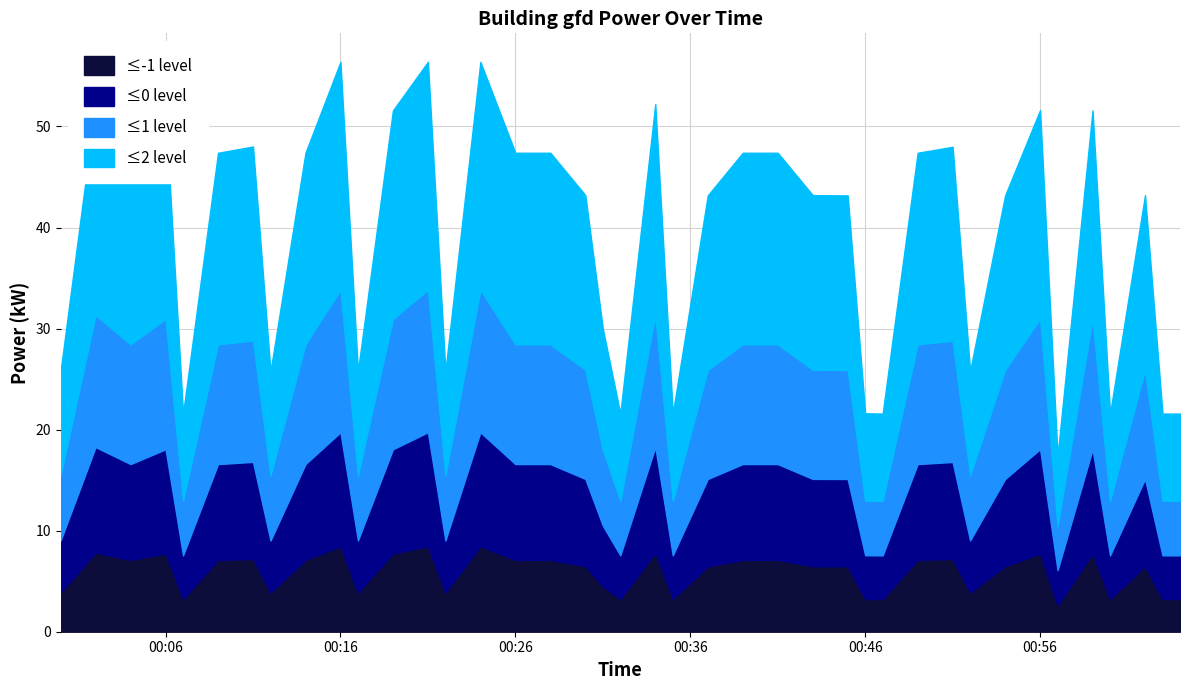

What position from the right is 2022-01-16T00:04:00?

38